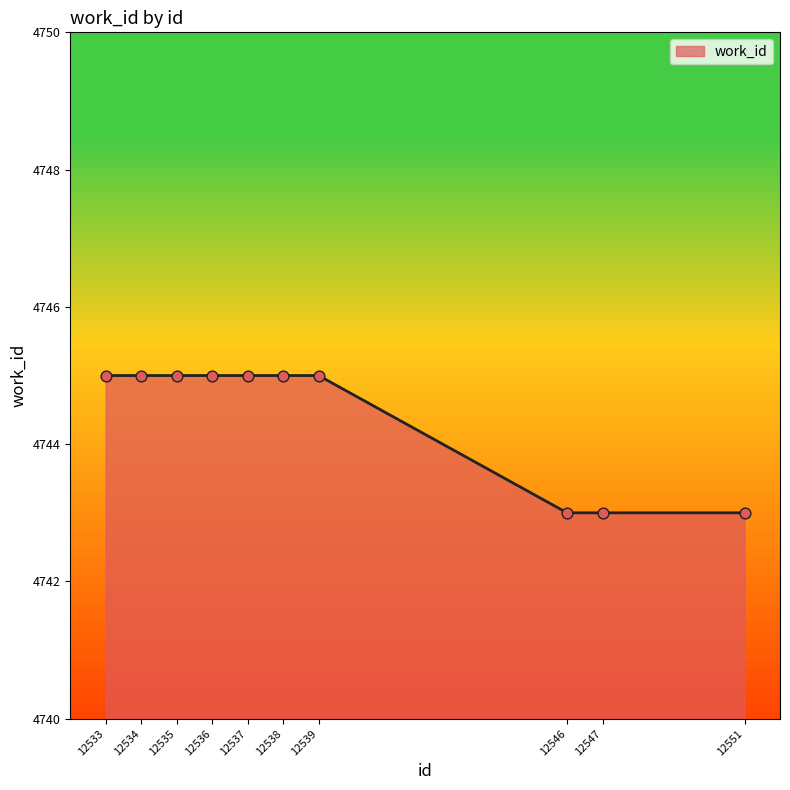

What is the ratio of the value at 12546 to the value at 12538?

1.0